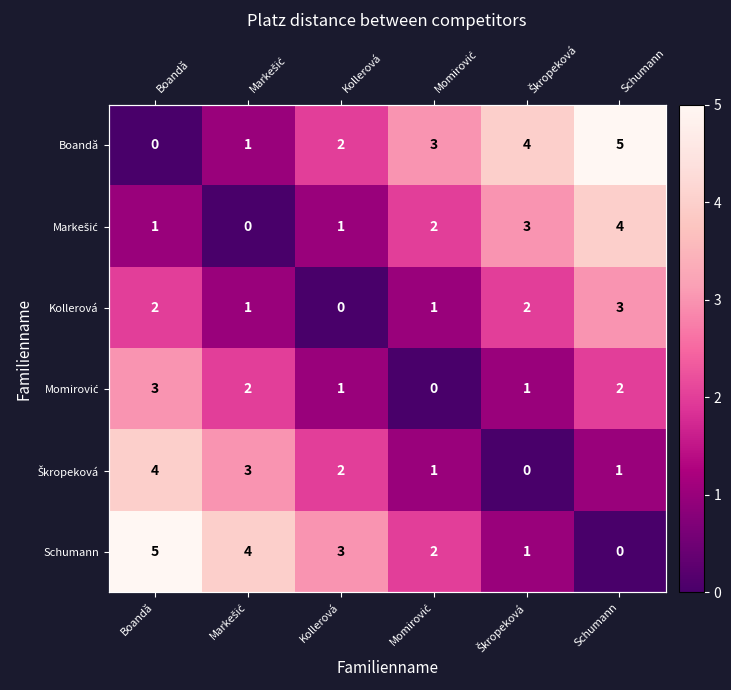

How many distinct data groups are displayed?

6